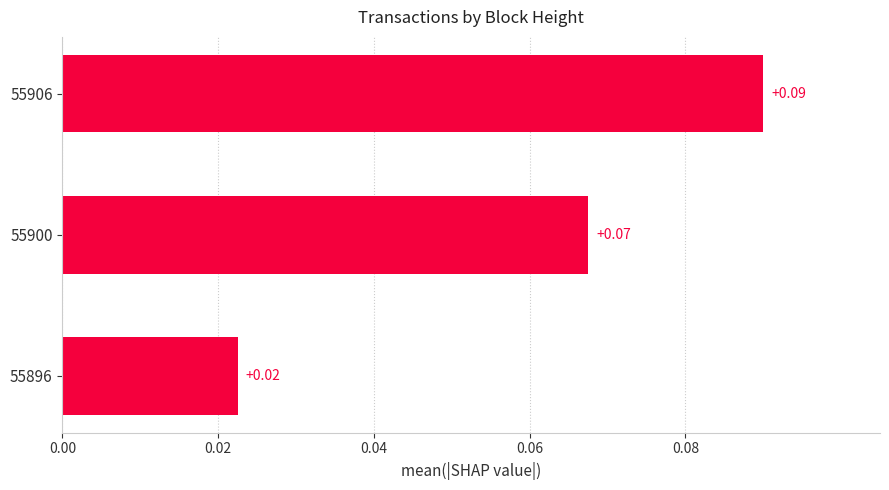

List the labels in order of value, largest first.

55906, 55900, 55896